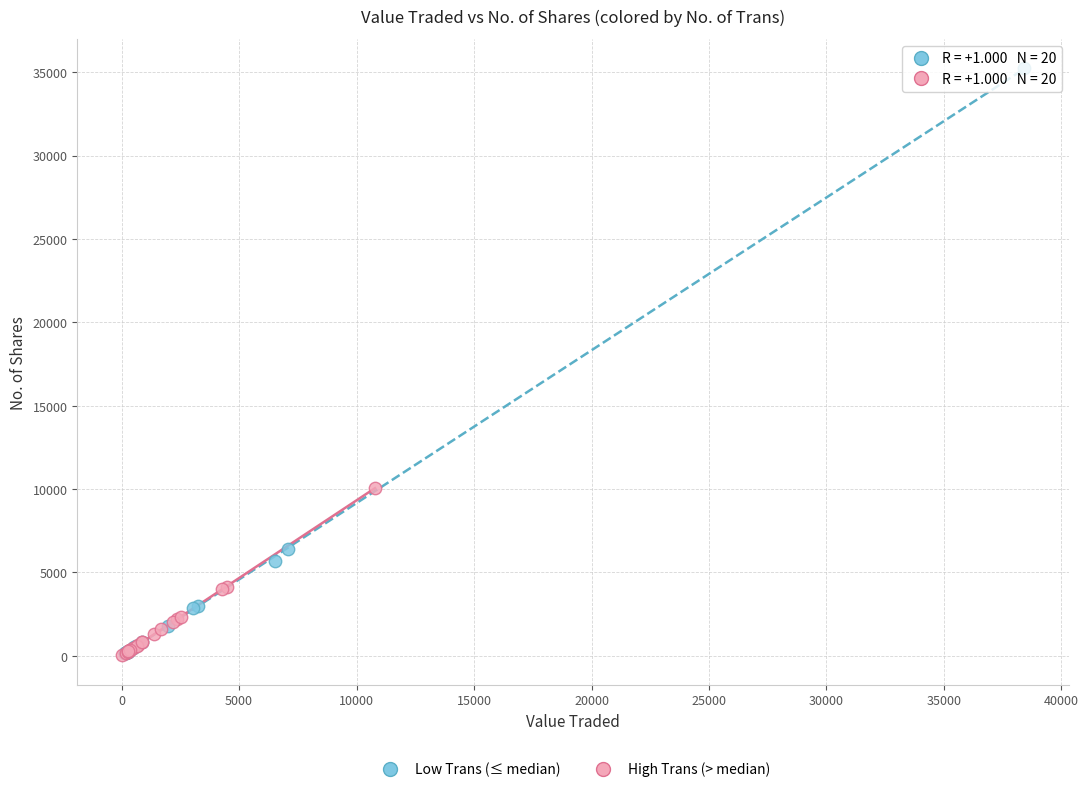

Which series has the largest Y range (max minus min)?

Low Trans (≤ median)